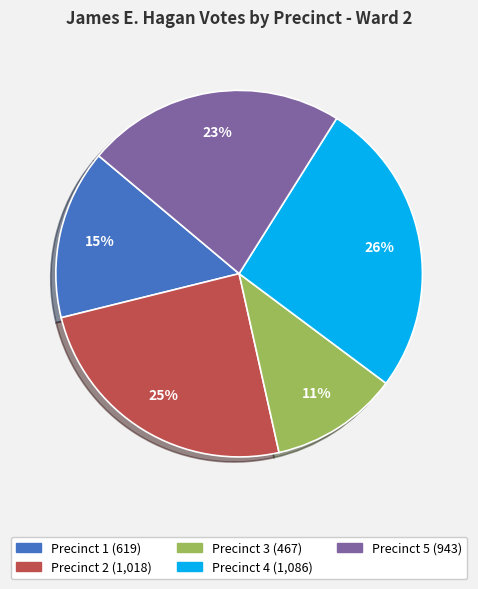

Do Precinct 4 and Precinct 2 together represent more than half of the pie?

Yes